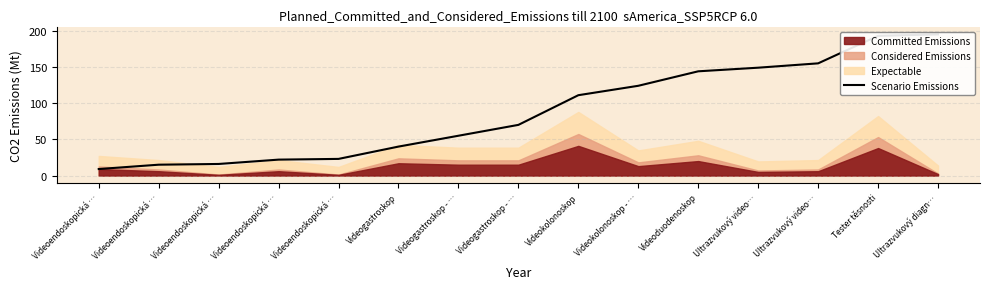

What is the change in value from Videoendoskopická … to Videoendoskopická …?

+1